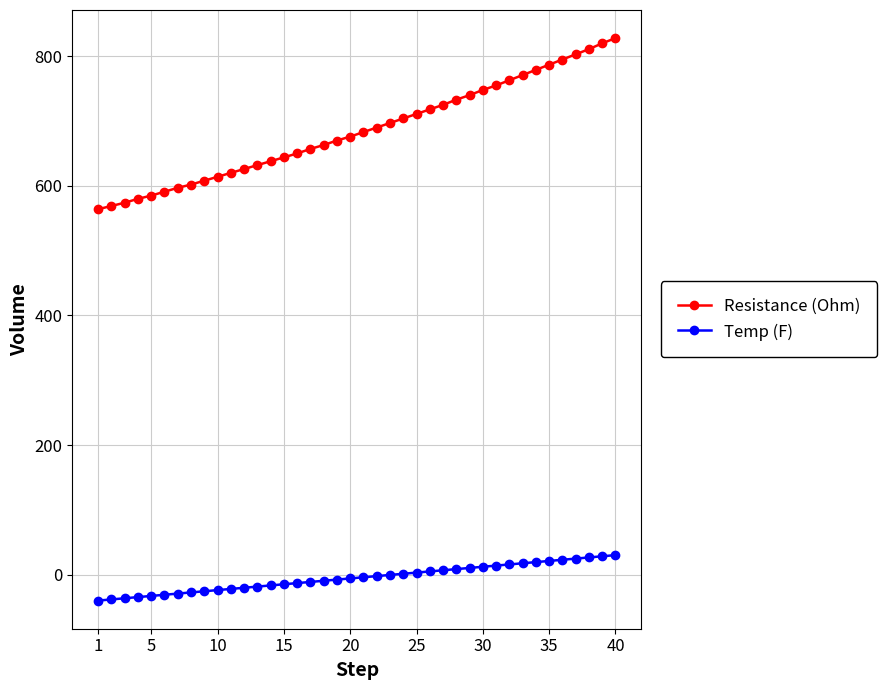

True or false: Resistance (Ohm) and Temp (F) intersect in this chart.

False